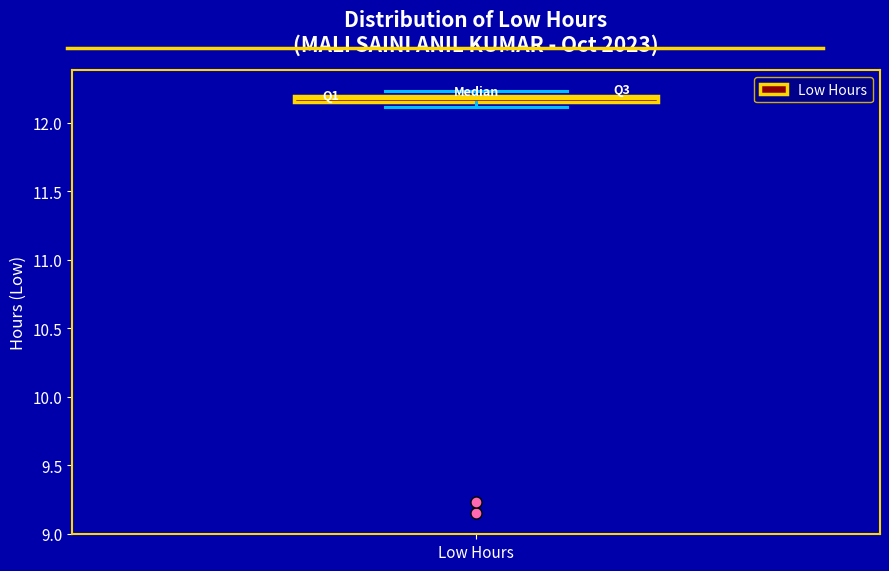

Where is the upper edge of the box for Low Hours on the y-axis? The values are not printed on the chart, so give them approximately, as read against the axis.

12.20